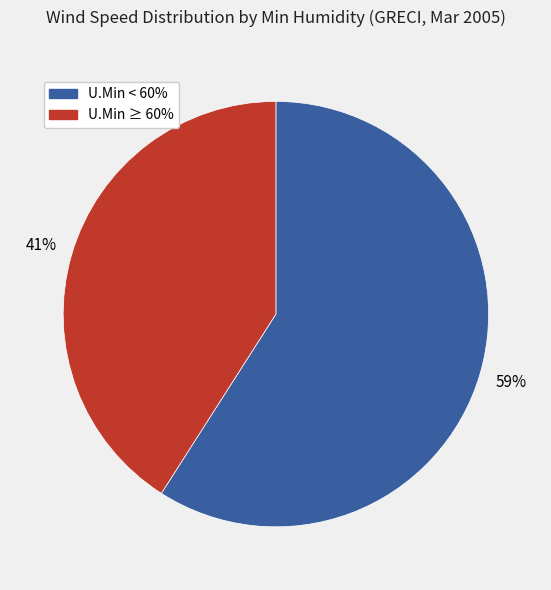

To the nearest percent, what percentage of the pie is U.Min < 60%?

59%